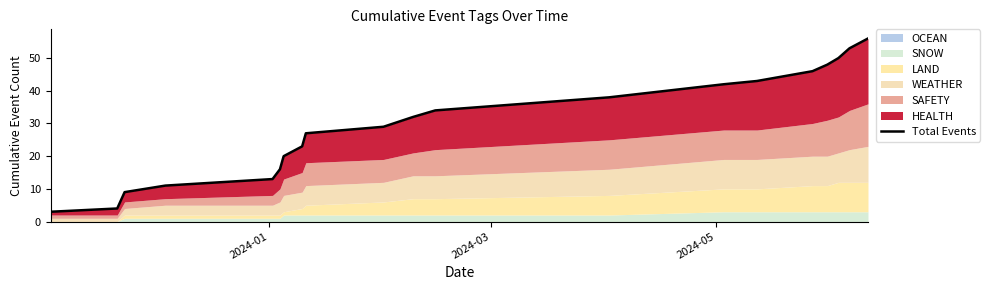

Reading left to right, list all the values displayed in this chart.

3	4	9	11	13	16	20	23	27	29	32	34	38	42	43	46	48	50	53	56